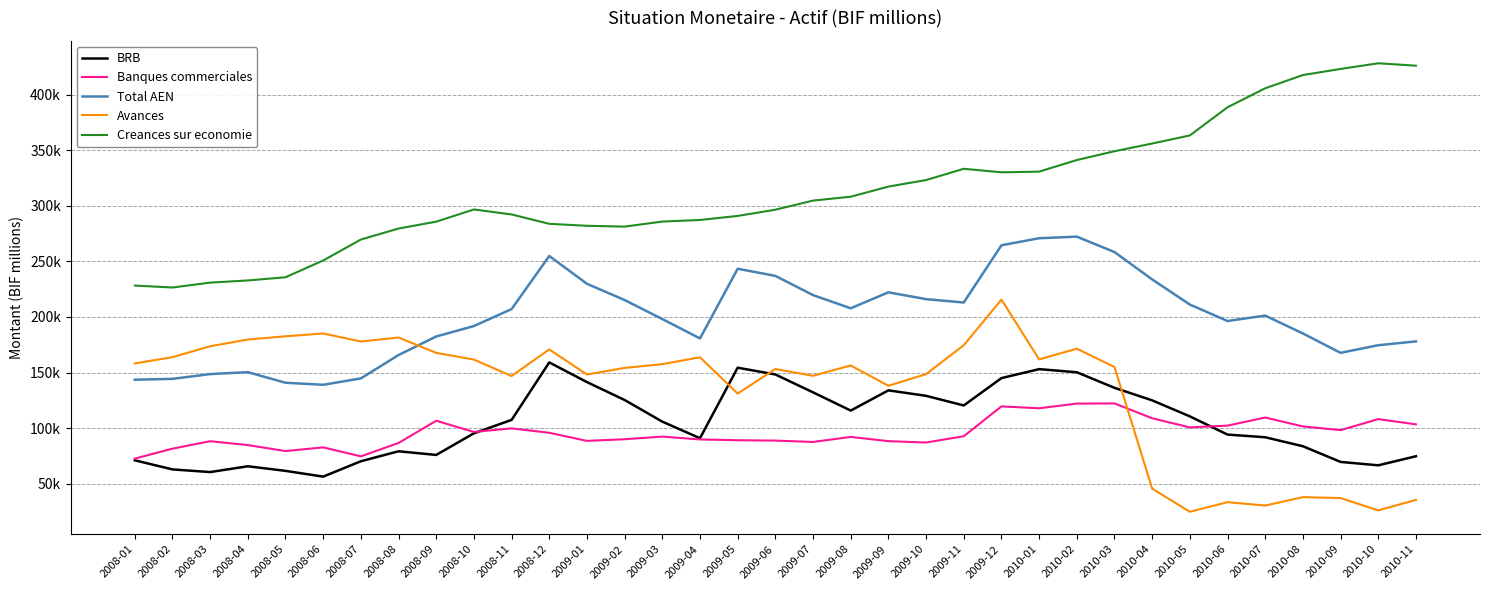

Where is BRB nearest to the value 107700?

2008-11